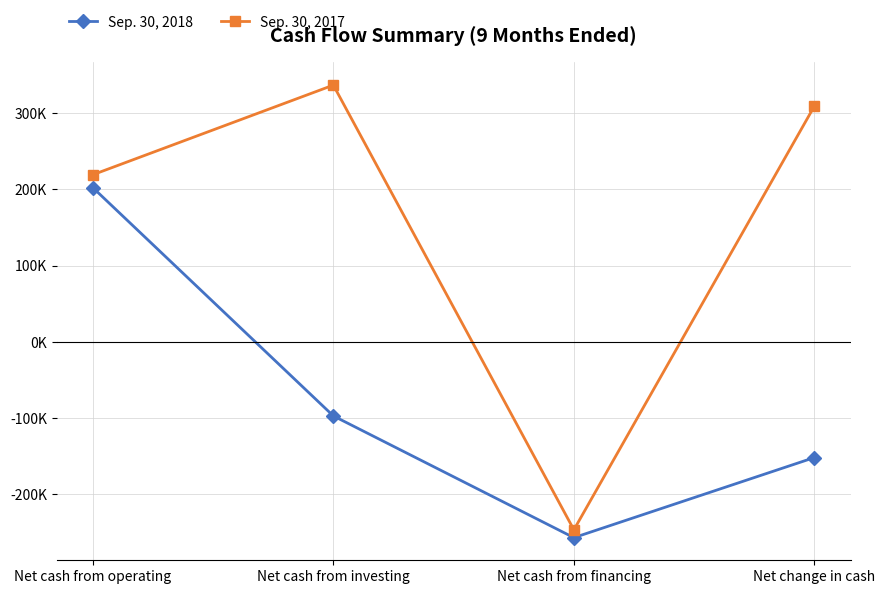

Reading left to right, transcribe all the data shown in this chart.

Sep. 30, 2018: Net cash from operating=202287	Net cash from investing=-97197	Net cash from financing=-256859	Net change in cash=-151769
Sep. 30, 2017: Net cash from operating=219138	Net cash from investing=336699	Net cash from financing=-246585	Net change in cash=309252